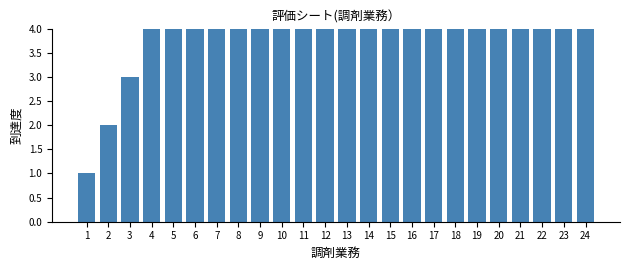

The value at 2 is 2. True or false?

True